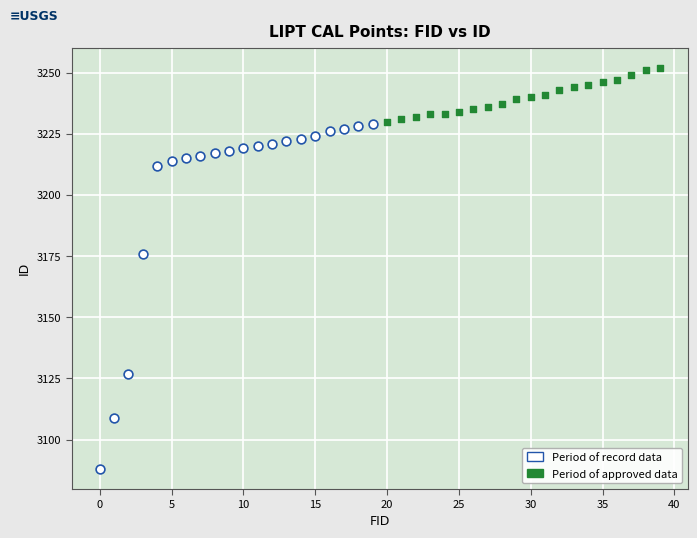

What are all the series names shown in the legend?

Period of record data, Period of approved data